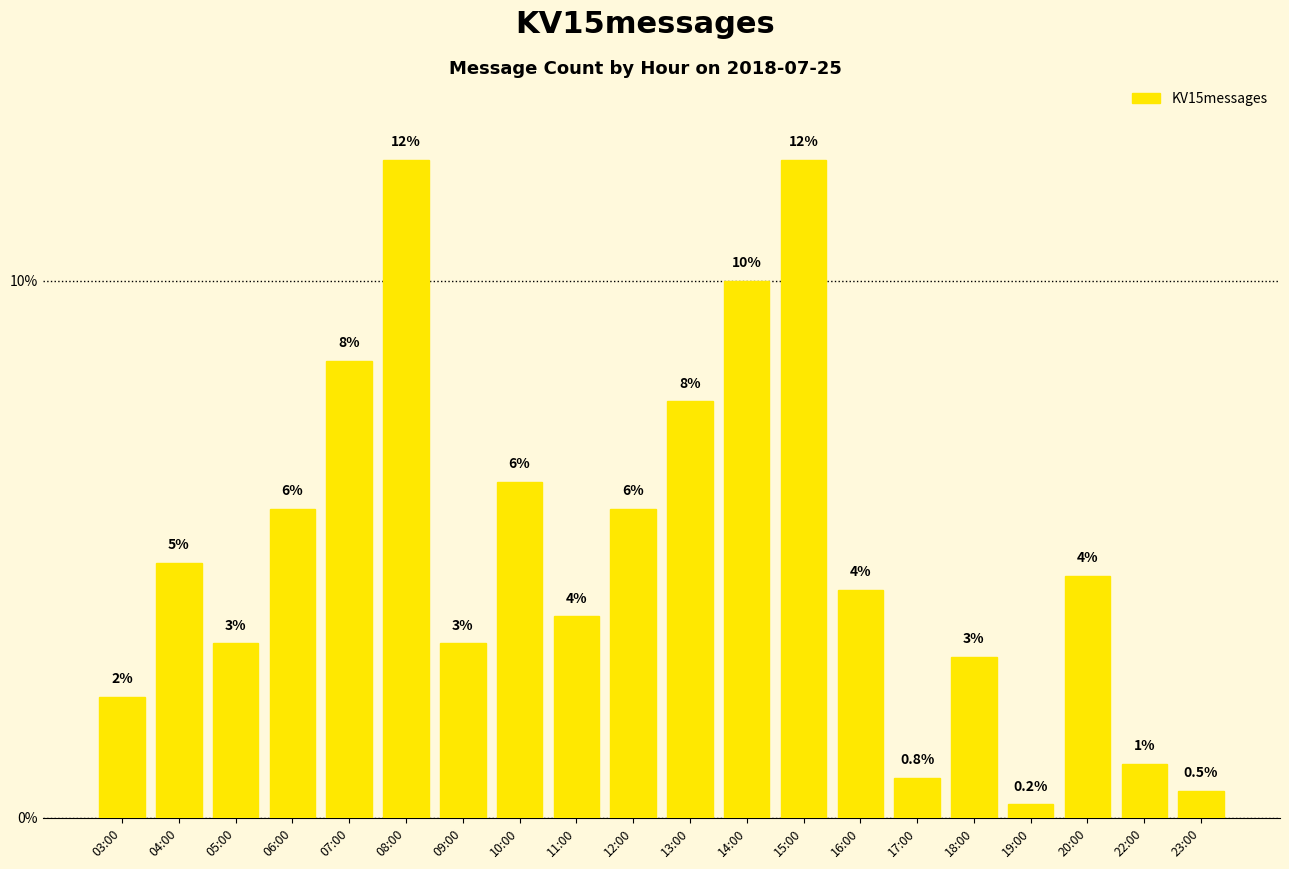

Does the chart contain any negative values?

No